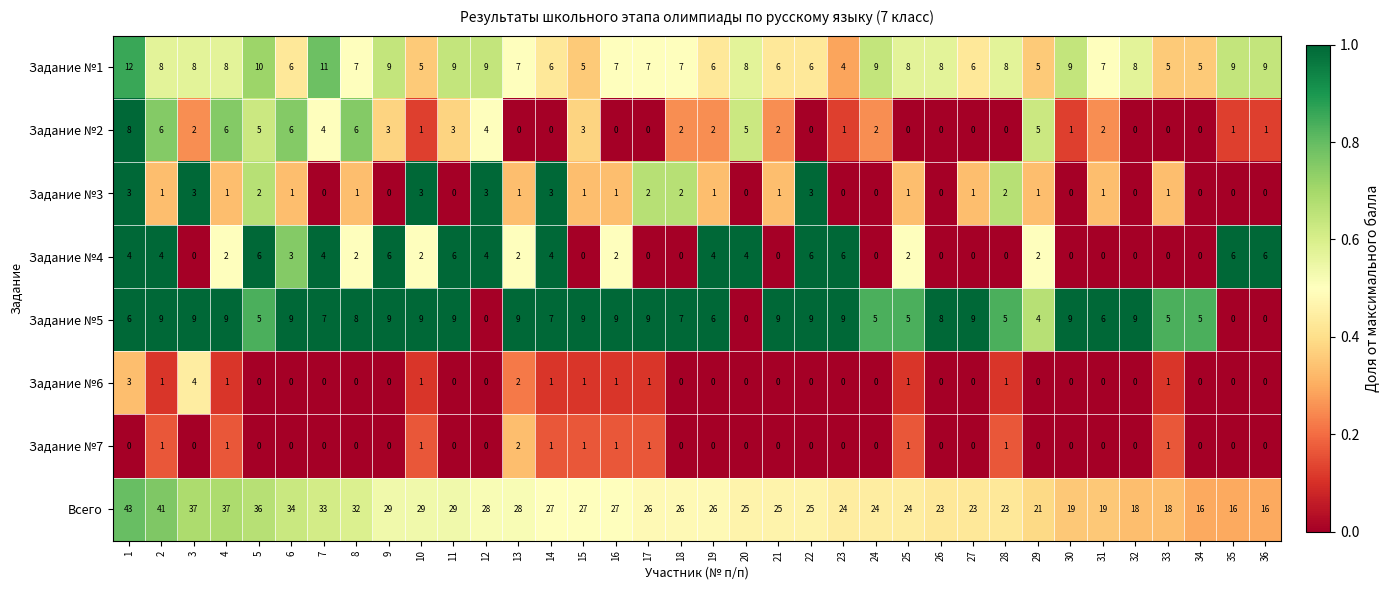

What is the maximum value shown in the chart?

43